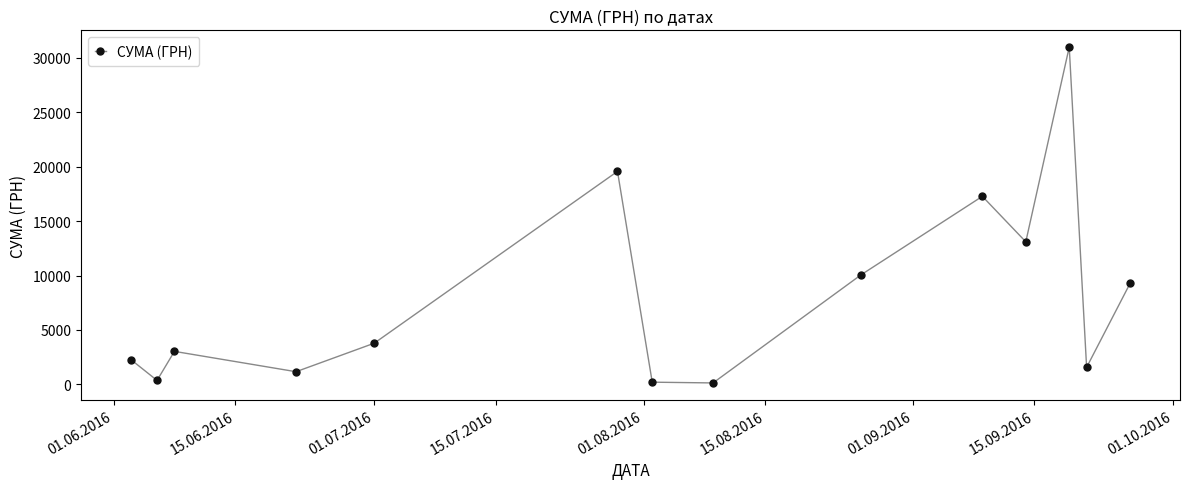

What is the greatest value displayed?

30993.8